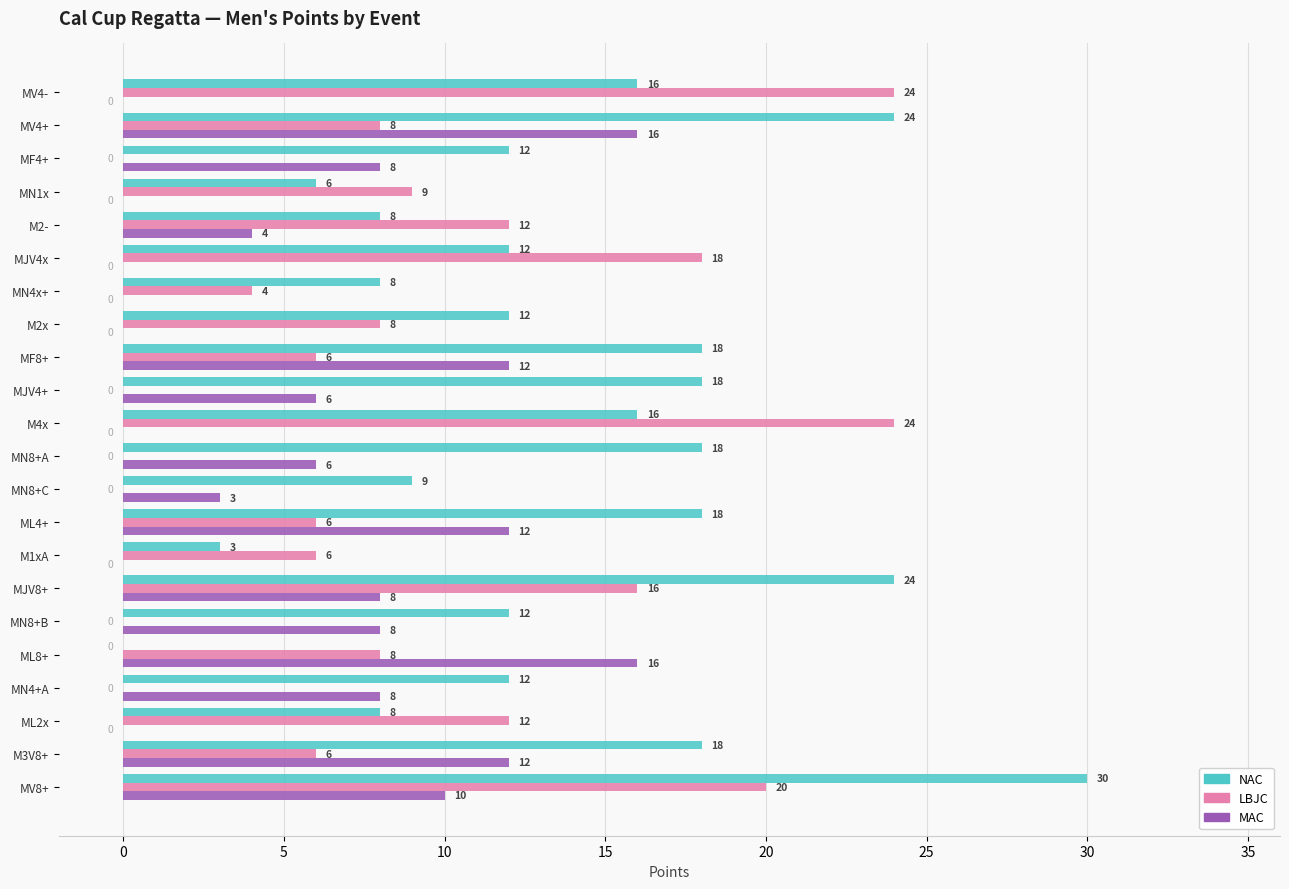

Which series has the largest total across all categories?

NAC